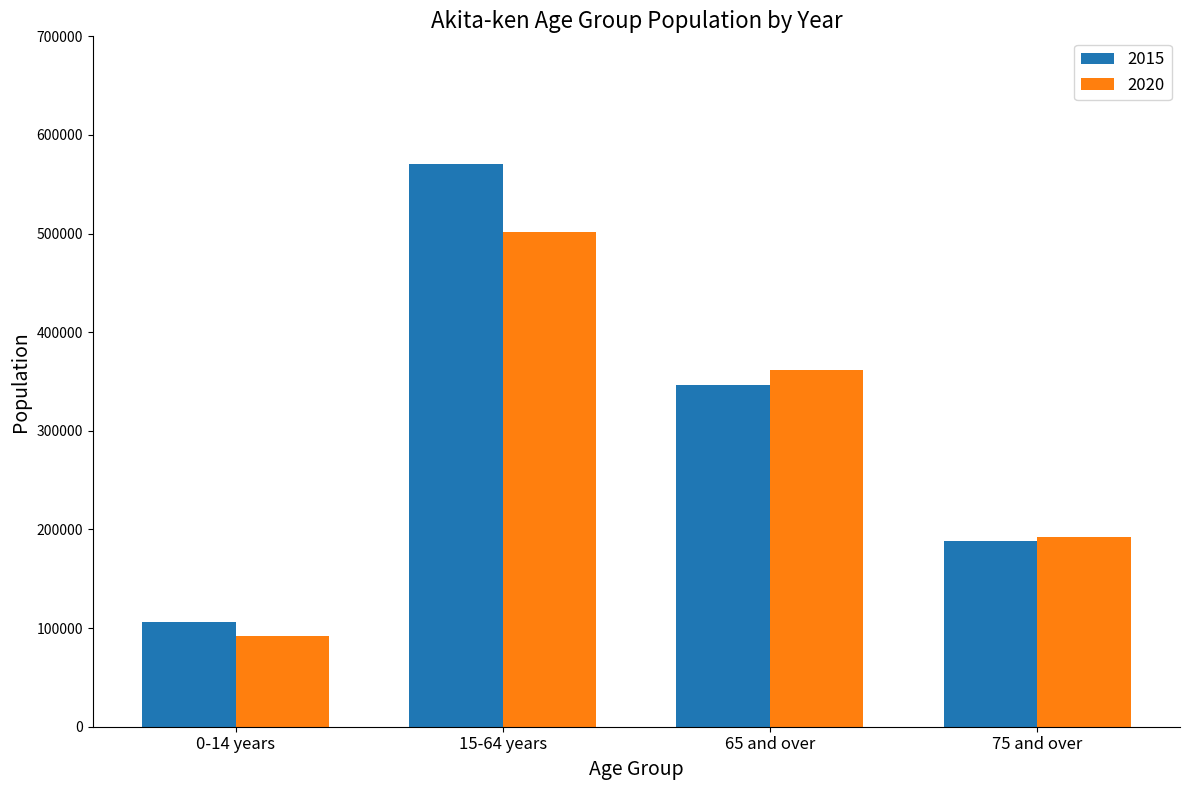

Which series changed the most between 15-64 years and 75 and over?

2015